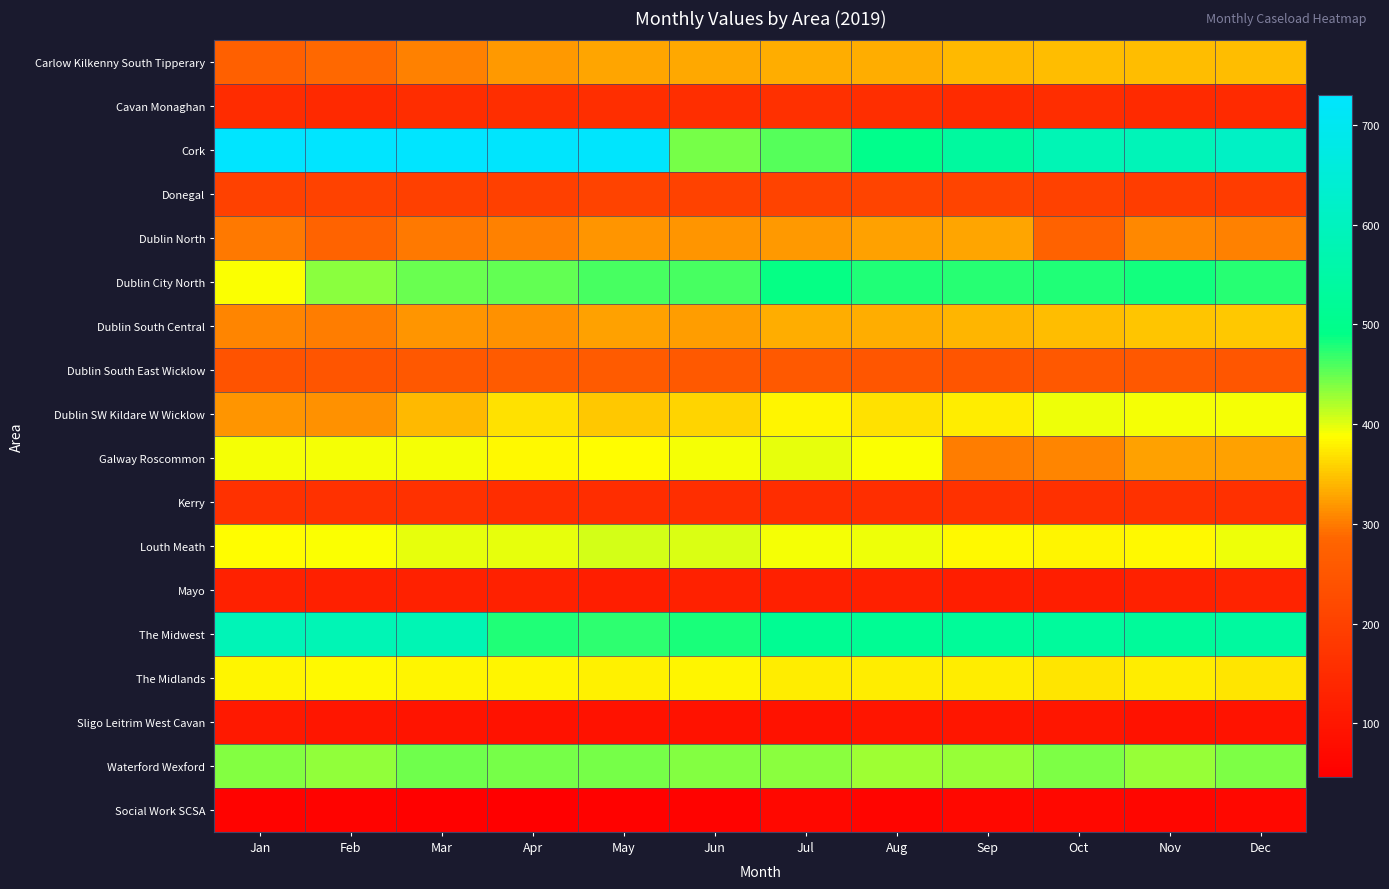

Which series has the largest total across all categories?

Cork